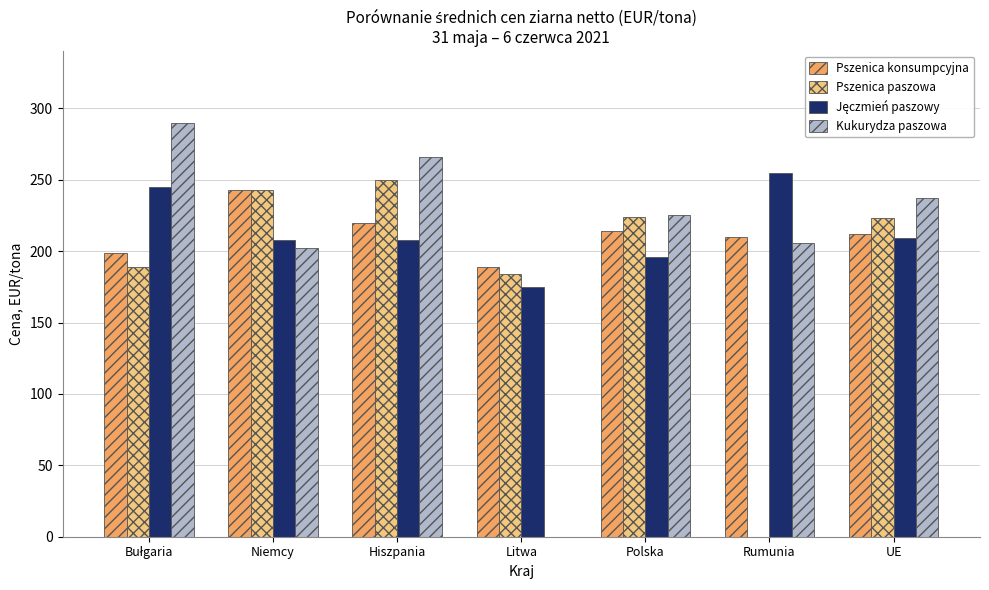

At which category is the sum across all series the highest?

Hiszpania